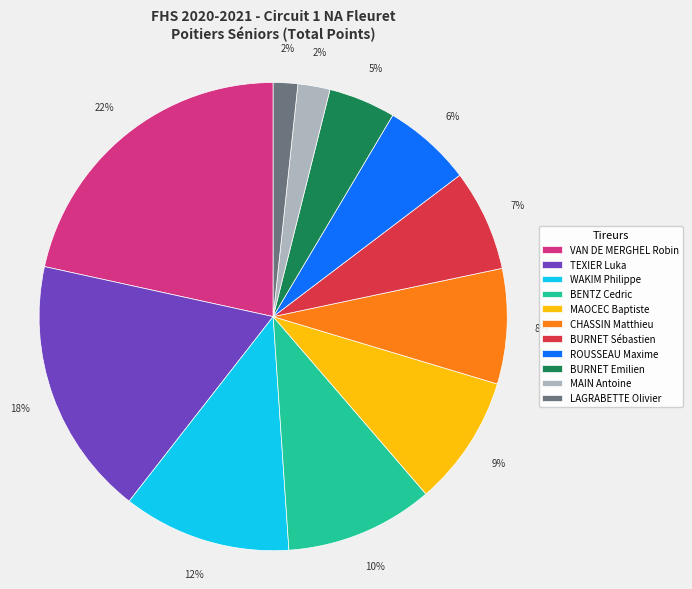

Between VAN DE MERGHEL Robin and MAIN Antoine, which is larger?

VAN DE MERGHEL Robin